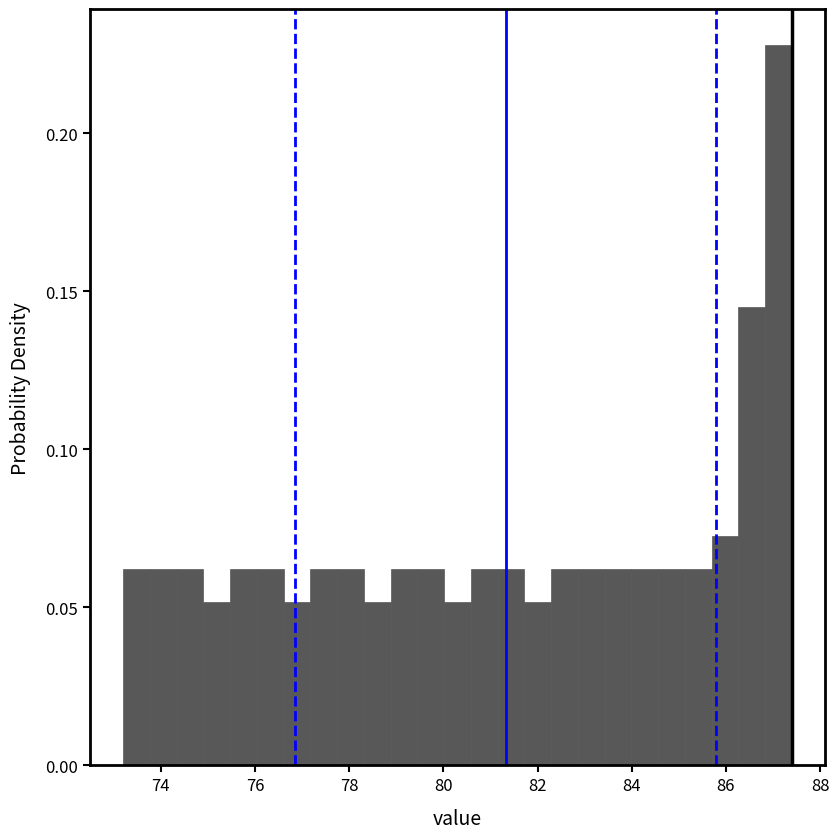

Around what value on the x-axis is the tallest bar? Give the approximate position of its centre, as read against the axis.

87.2